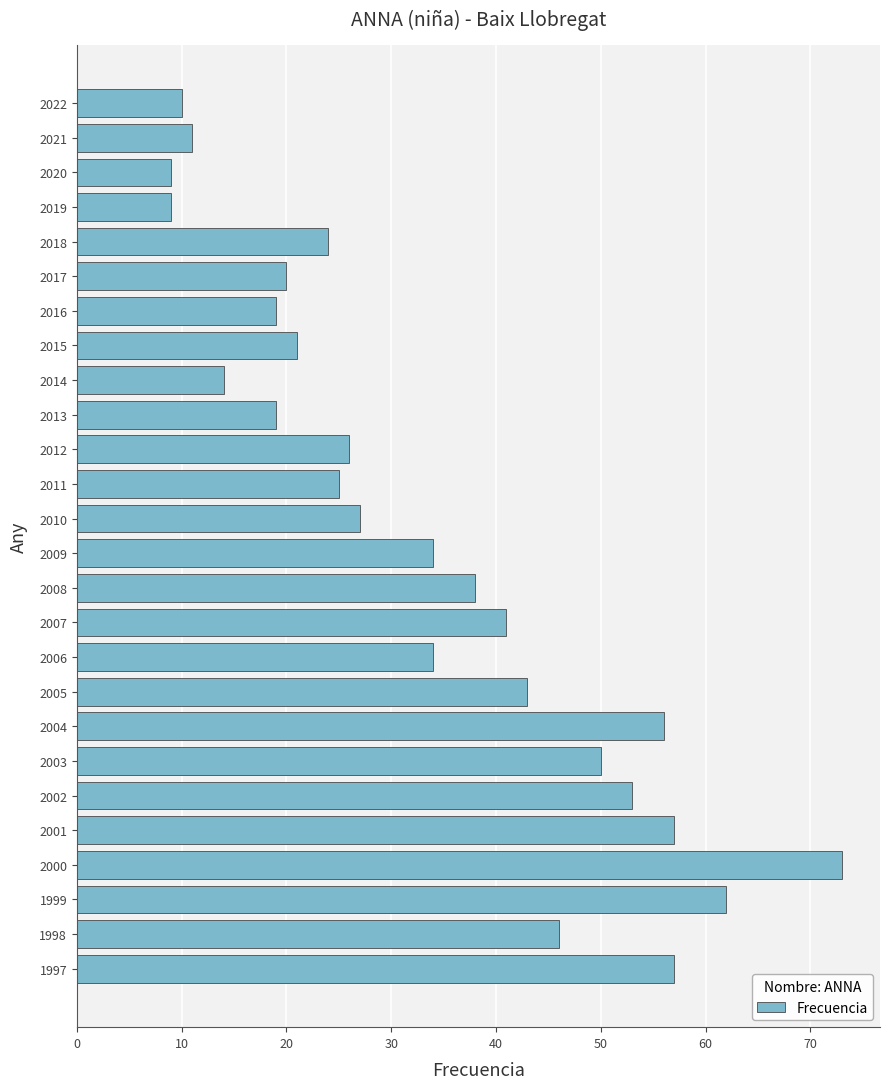

What is the difference between the second highest and second lowest values?

53